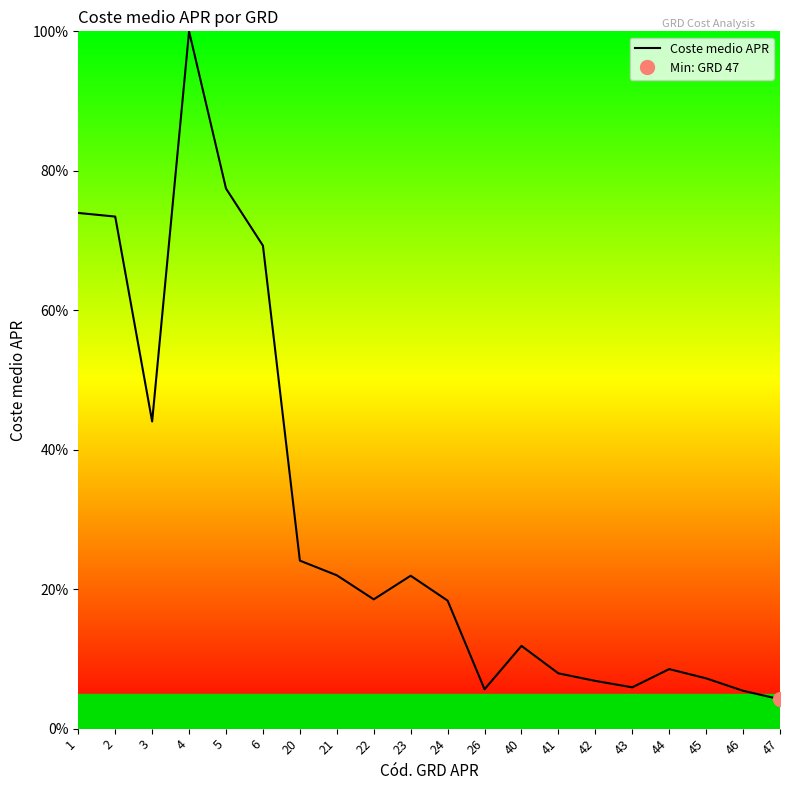

How many lines are shown in the chart?

1